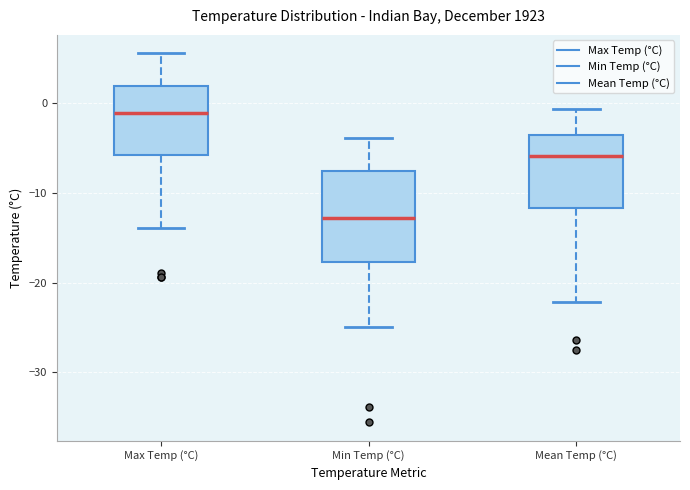

Reading left to right, read every box against the y-axis: the position of its median line, the range the box covers, and the ends of its whiskers. The values are not printed on the chart, so give them approximately, as read against the axis.

Max Temp (°C): median -1, box -6 to 2, whiskers -14 to 6
Min Temp (°C): median -13, box -18 to -7, whiskers -25 to -4
Mean Temp (°C): median -6, box -12 to -3, whiskers -22 to -1